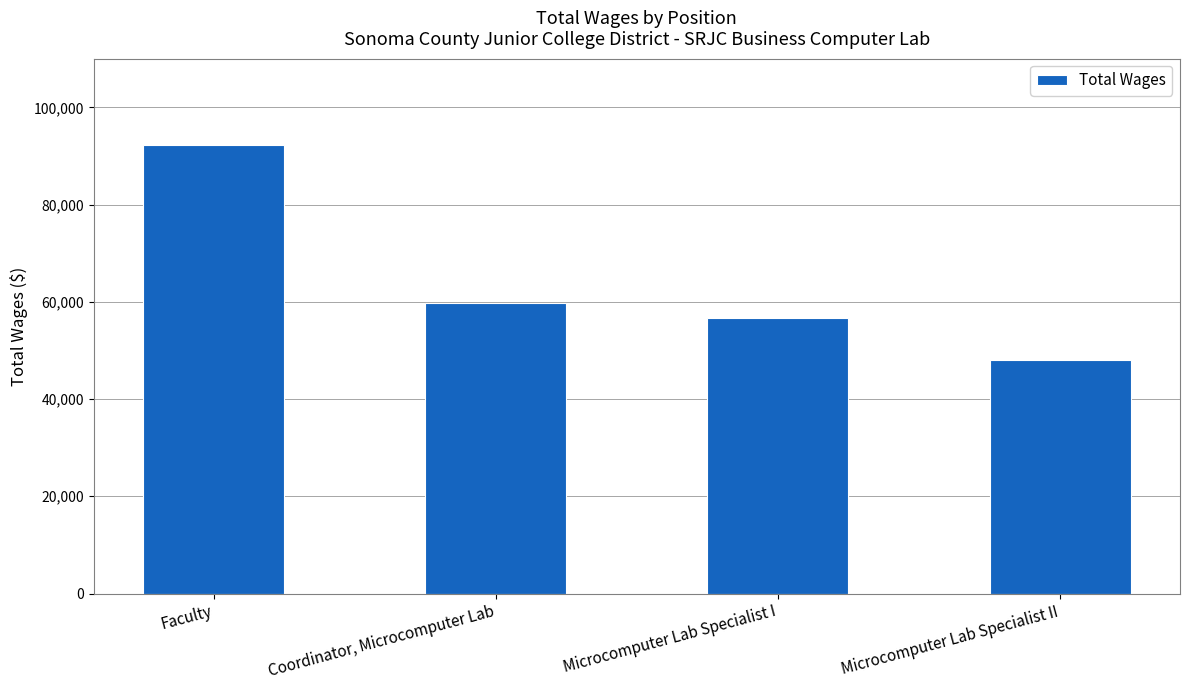

How many values are below 59715?

2